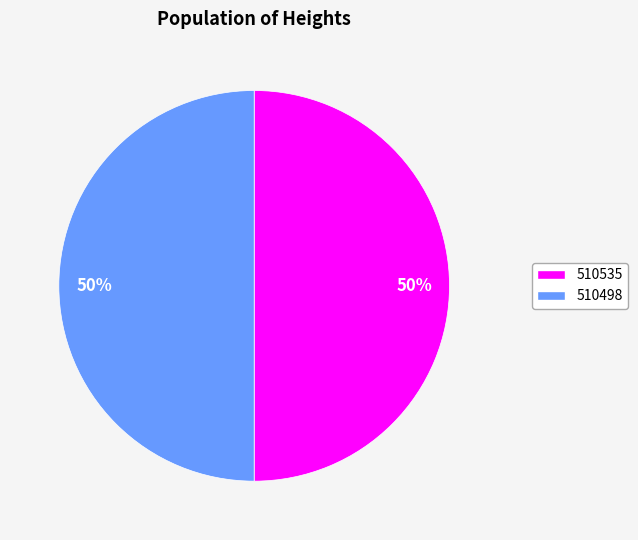

Is it true that 510535 is 44% of the pie?

False